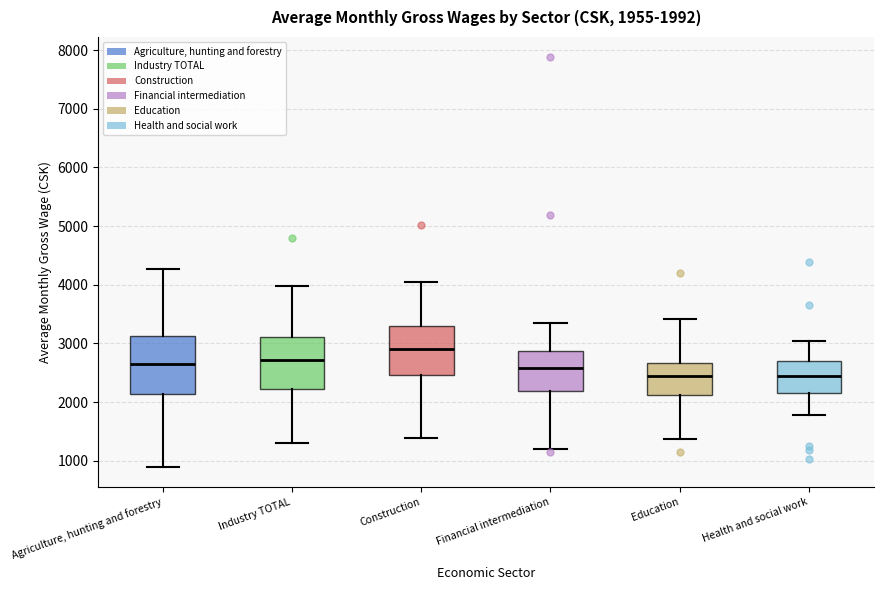

Comparing the boxes themselves (not the whiskers), which one is the tallest?

Agriculture, hunting and forestry